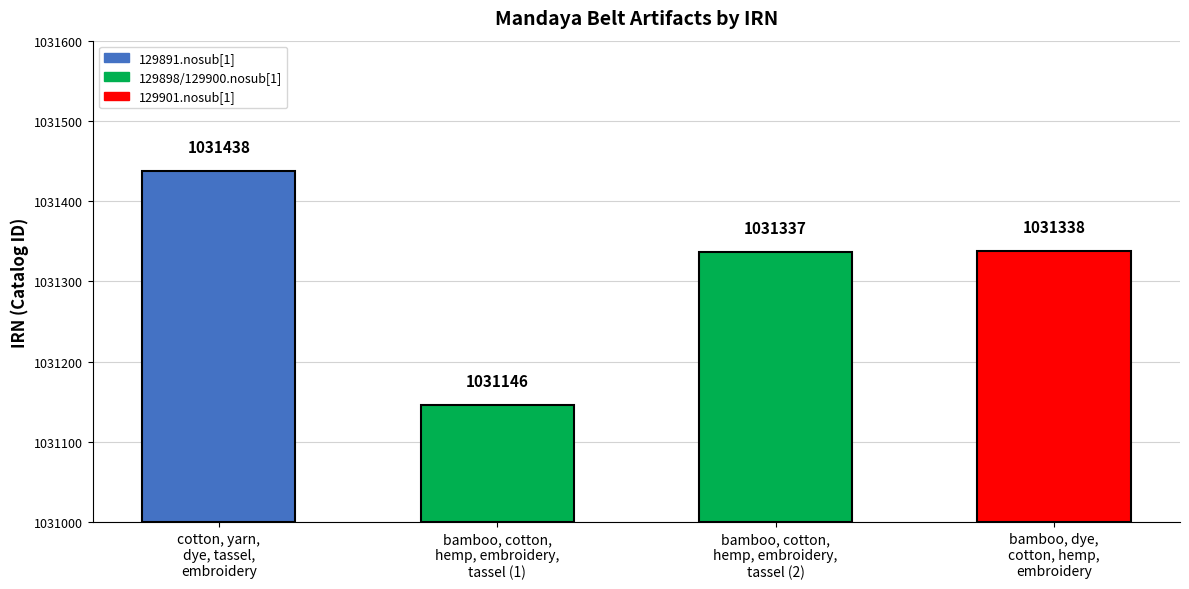

What is the sum of all values?

4125259